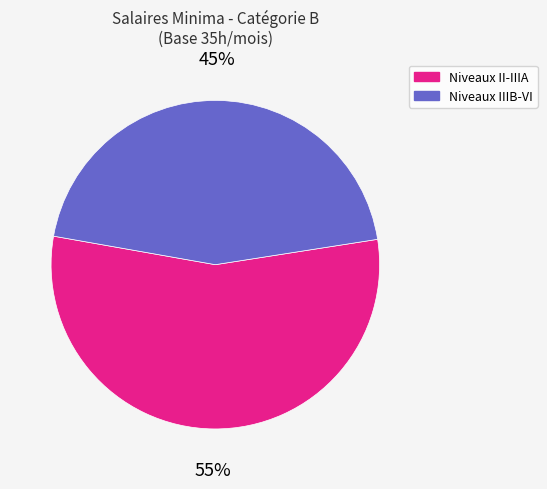

How many segments does this pie chart have?

2